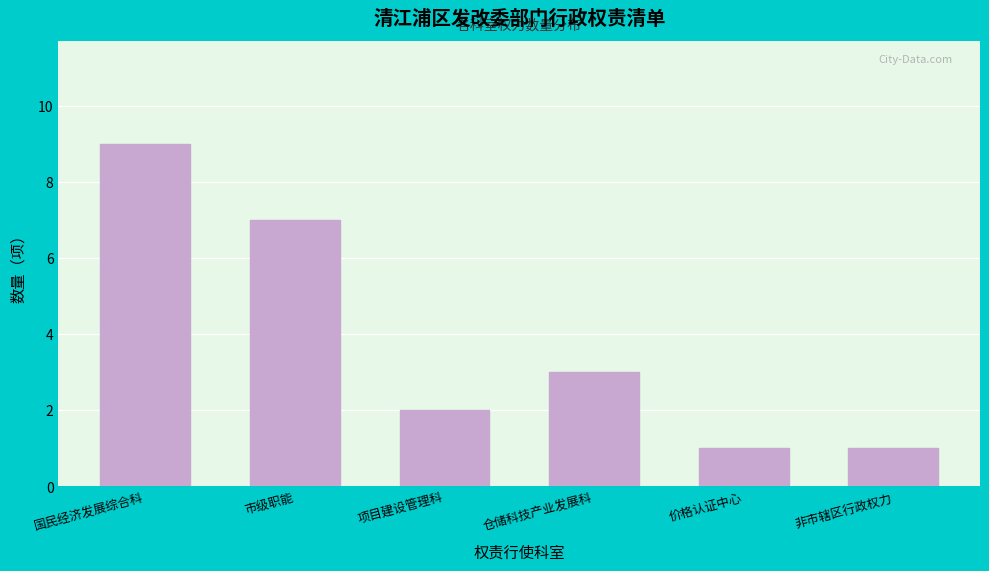

Reading left to right, transcribe all the data shown in this chart.

国民经济发展综合科=9	市级职能=7	项目建设管理科=2	仓储科技产业发展科=3	价格认证中心=1	非市辖区行政权力=1